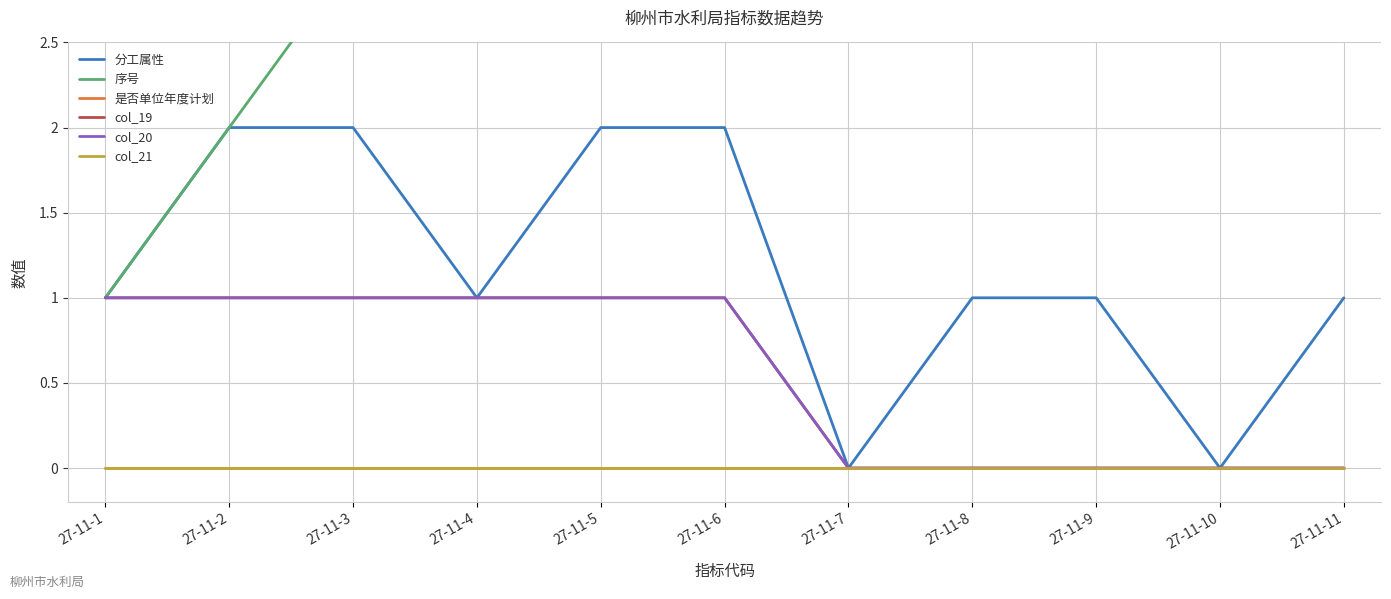

Between 27-11-9 and 27-11-5, which is larger?

27-11-5